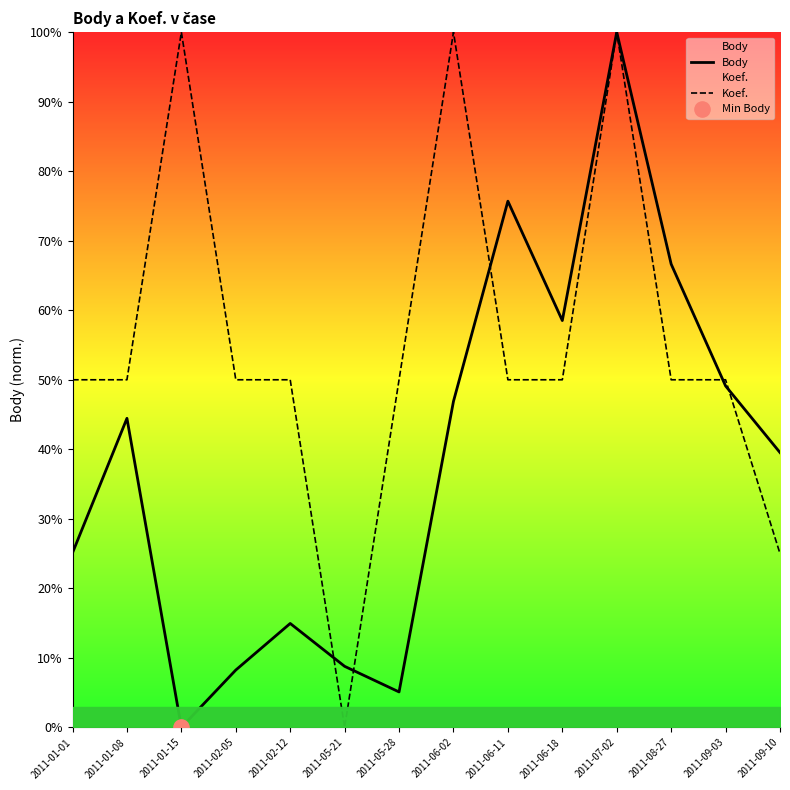

At which category is the sum across all series the highest?

2011-07-02